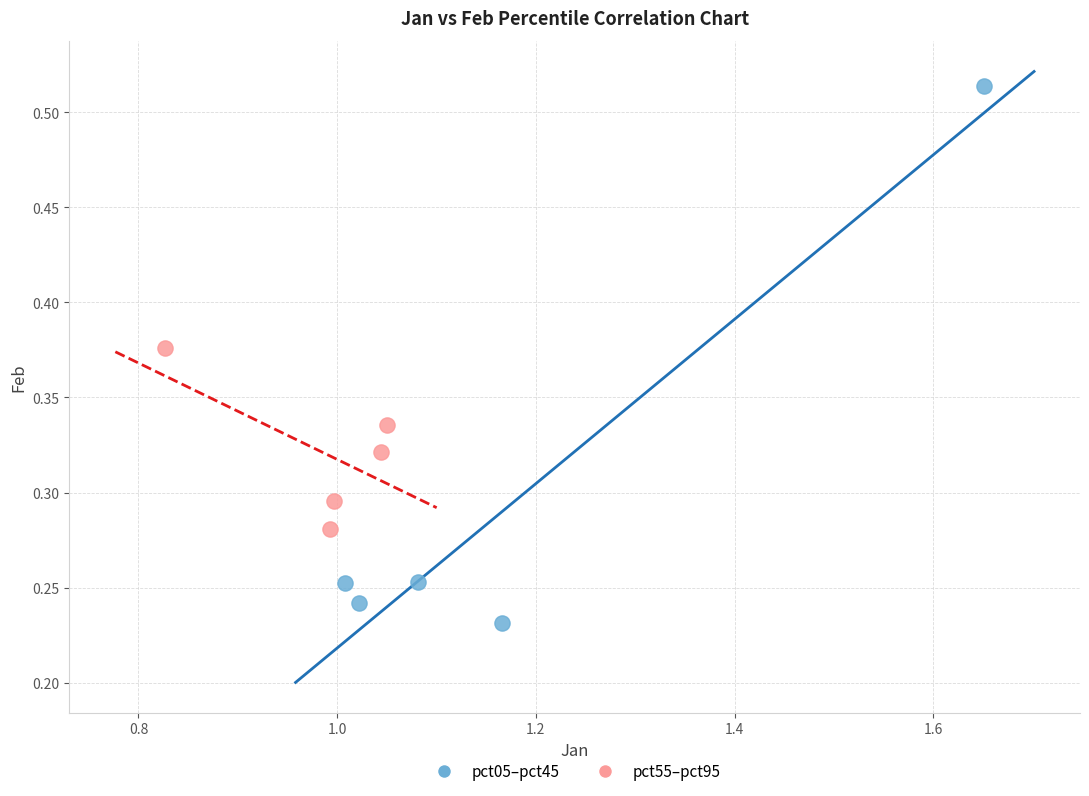

Which series has the widest spread of Y values?

pct05–pct45